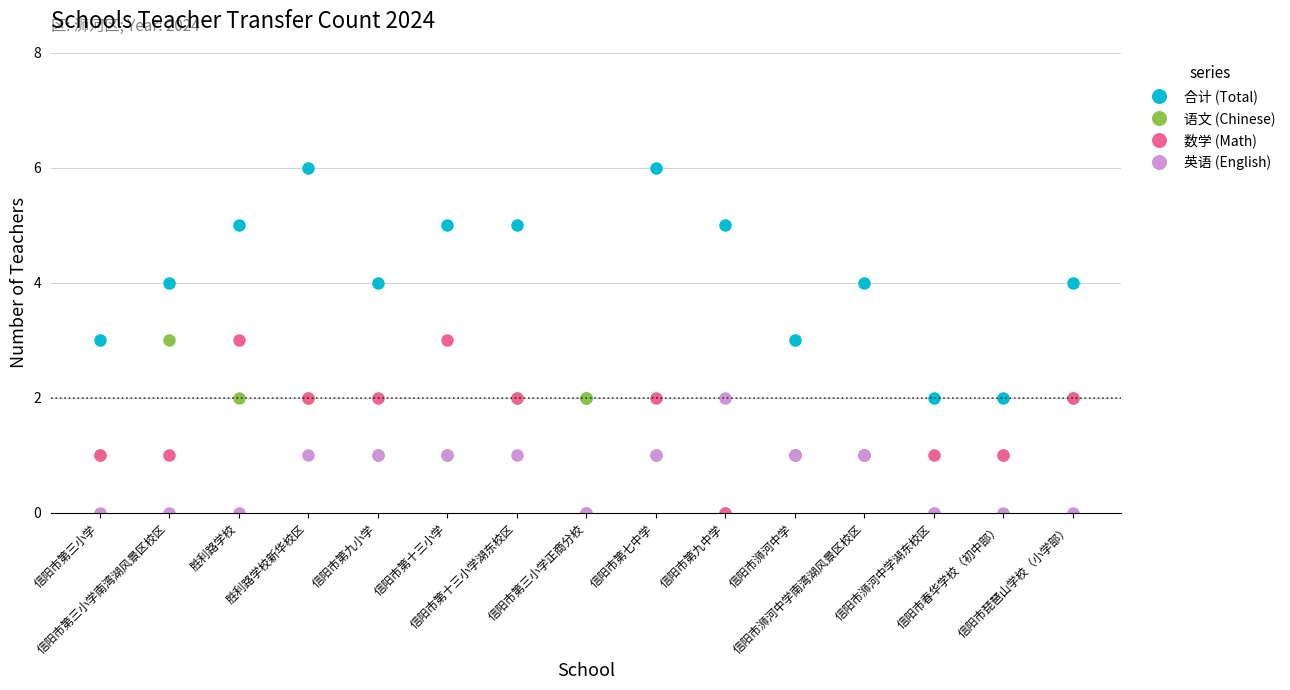

Count the 英语 (English) values in the range 0 to 1.

14